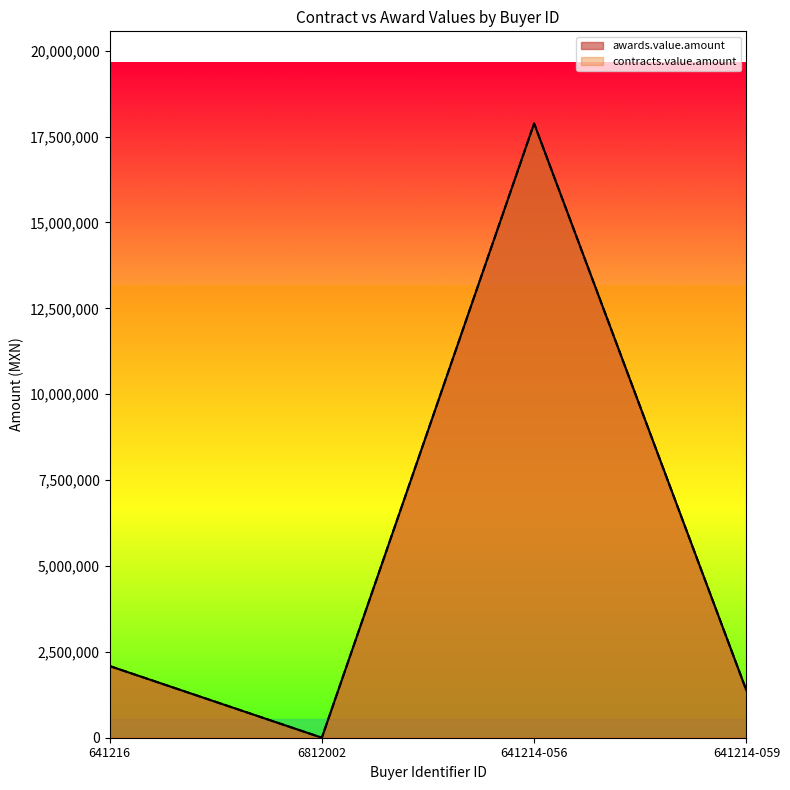

Which has a higher value, 641216 or 6812002?

641216